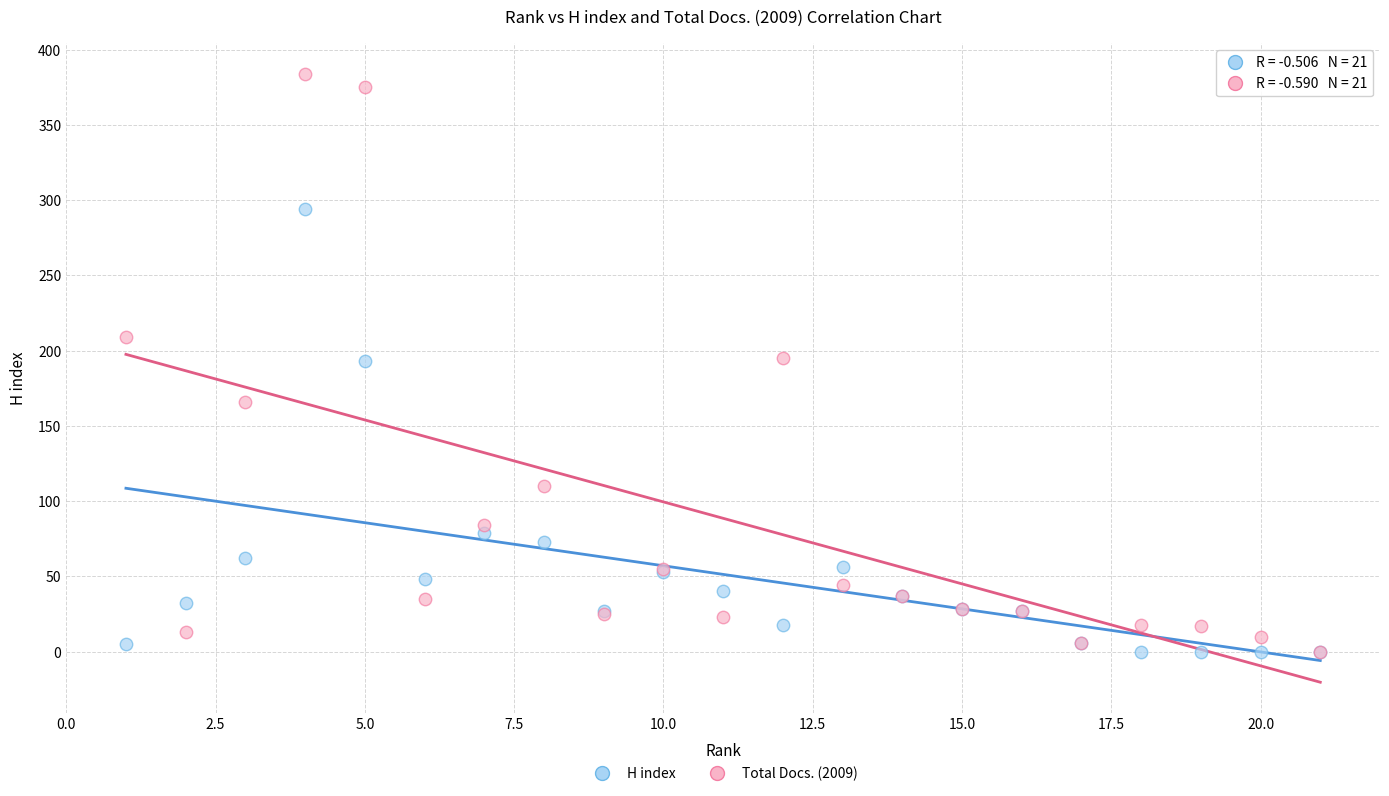

In the H index series, what Y value is closest to 147?

193